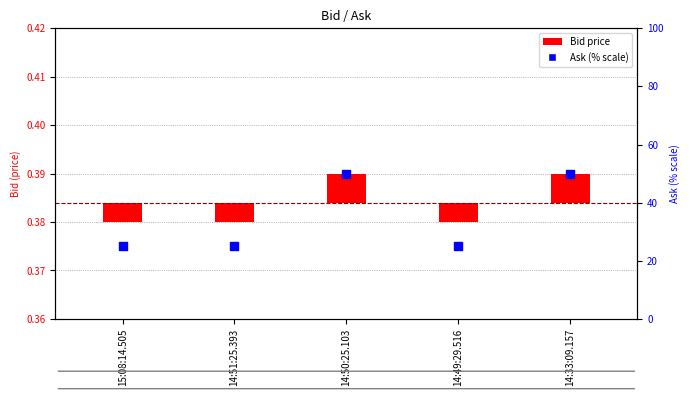

What is the change in value from 14:51:25.393 to 14:33:09.157?

+25.0